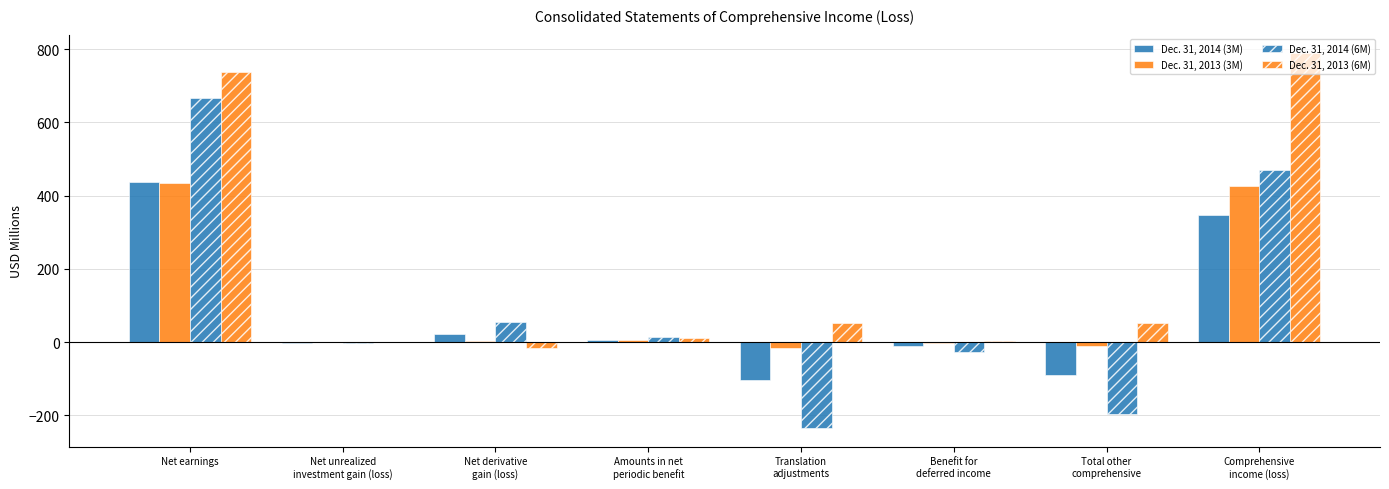

Reading left to right, extract all data points from this chart.

Dec. 31, 2014 (3M): Net earnings=437.7	Net unrealized
investment gain (loss)=-2.9	Net derivative
gain (loss)=21.5	Amounts in net
periodic benefit=6.3	Translation
adjustments=-104.7	Benefit for
deferred income=-10.3	Total other
comprehensive=-90.1	Comprehensive
income (loss)=347.6
Dec. 31, 2013 (3M): Net earnings=435.2	Net unrealized
investment gain (loss)=0.1	Net derivative
gain (loss)=1.9	Amounts in net
periodic benefit=5.4	Translation
adjustments=-15.2	Benefit for
deferred income=-2.1	Total other
comprehensive=-9.9	Comprehensive
income (loss)=425.3
Dec. 31, 2014 (6M): Net earnings=666.9	Net unrealized
investment gain (loss)=-2.8	Net derivative
gain (loss)=55.3	Amounts in net
periodic benefit=12.9	Translation
adjustments=-234.6	Benefit for
deferred income=-26.3	Total other
comprehensive=-195.5	Comprehensive
income (loss)=471.4
Dec. 31, 2013 (6M): Net earnings=737.0	Net unrealized
investment gain (loss)=0.4	Net derivative
gain (loss)=-15.6	Amounts in net
periodic benefit=10.8	Translation
adjustments=52.5	Benefit for
deferred income=3.8	Total other
comprehensive=51.9	Comprehensive
income (loss)=788.9